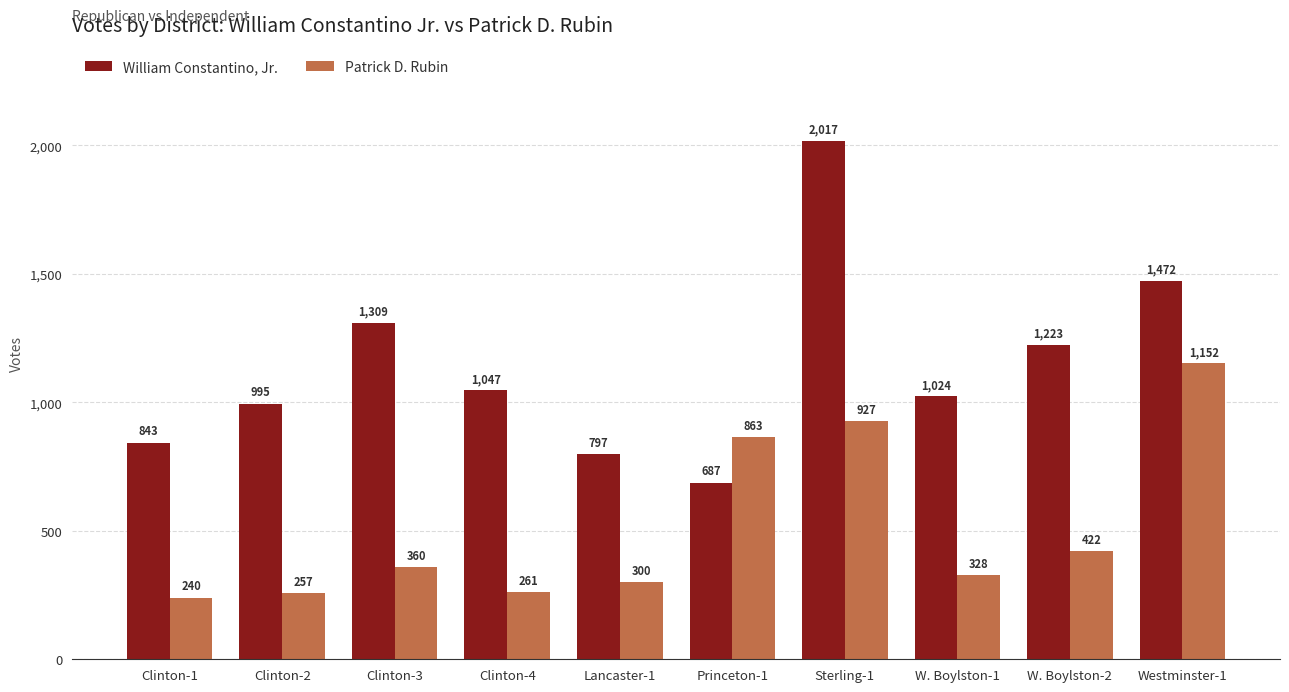

What is the sum of all William Constantino, Jr. values?

11414